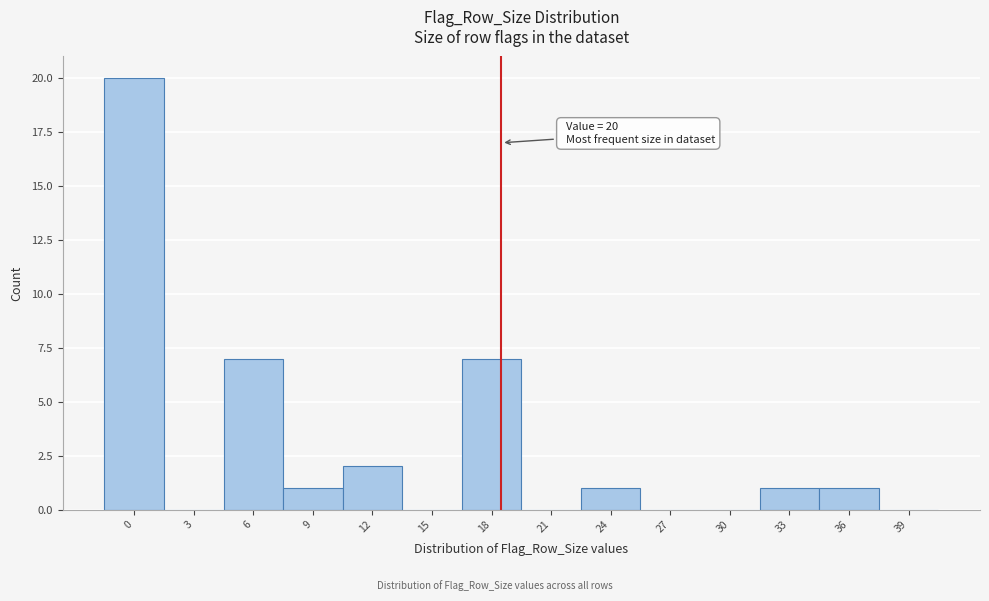

What is the change in value from 30 to 36?

+1